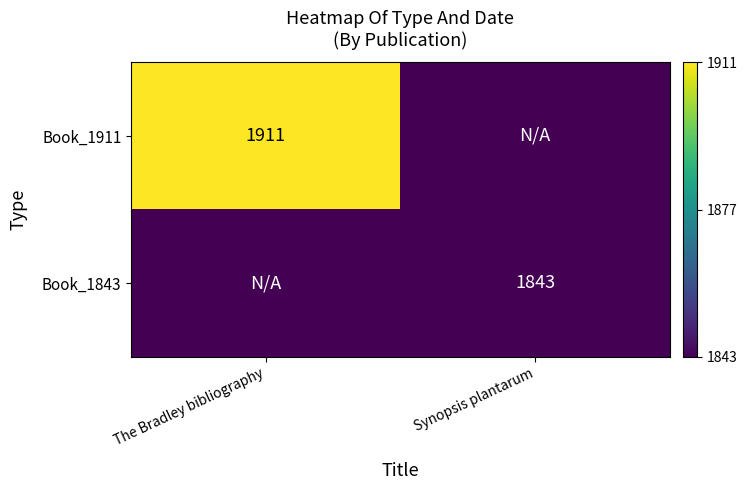

The value of Book_1911 at The Bradley bibliography is 1911. True or false?

True